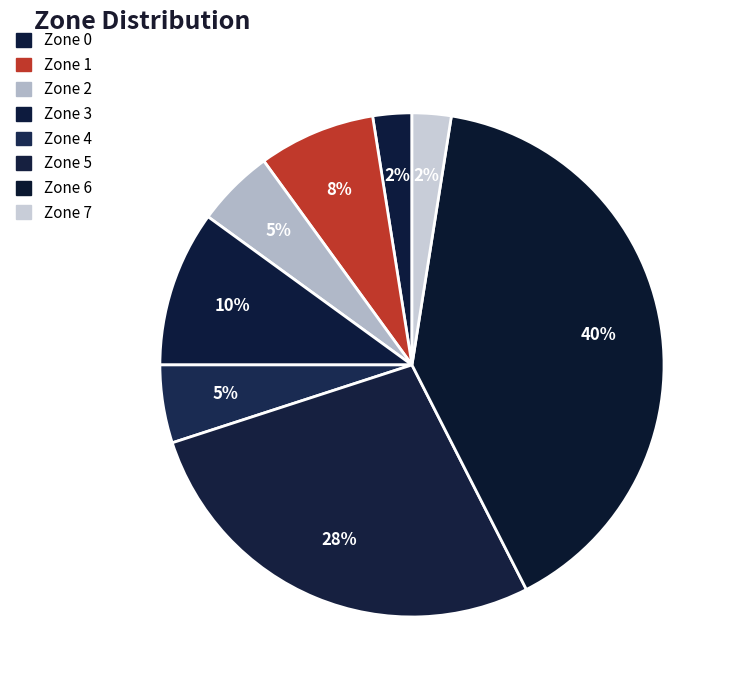

How many segments does this pie chart have?

8